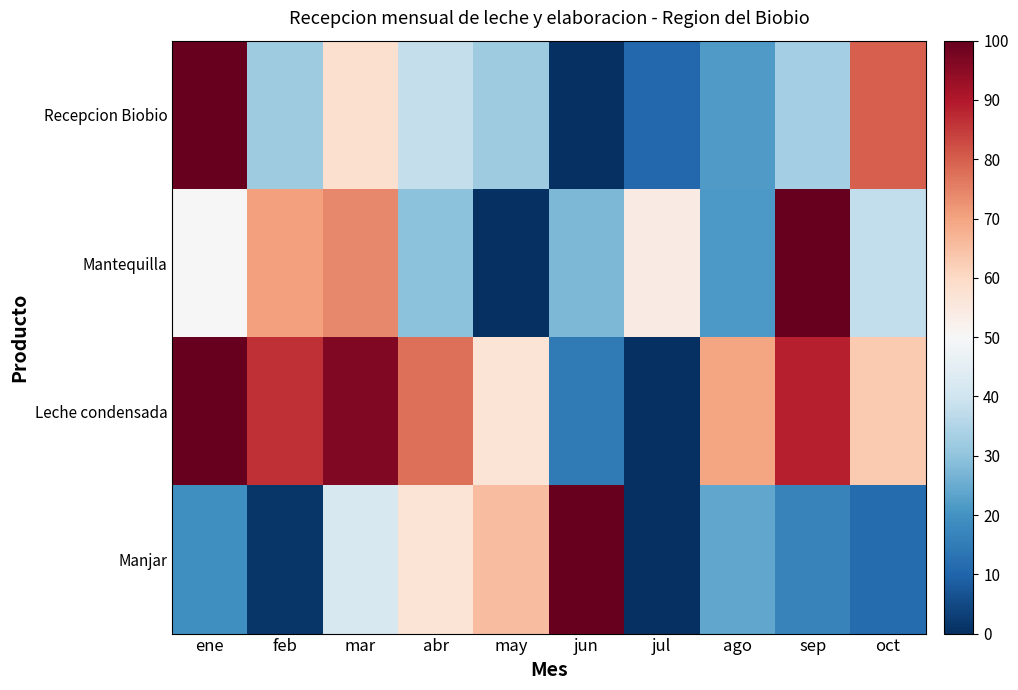

Reading right to left, list all the values displayed in this chart.

Recepcion Biobio: oct=79.8	sep=33.0	ago=21.8	jul=10.9	jun=0.0	may=32.1	abr=37.9	mar=58.0	feb=32.3	ene=100.0
Mantequilla: oct=37.8	sep=100.0	ago=21.4	jul=54.3	jun=27.6	may=0.0	abr=29.7	mar=74.2	feb=70.4	ene=50.1
Leche condensada: oct=63.2	sep=88.7	ago=69.6	jul=0.0	jun=14.8	may=56.7	abr=77.4	mar=96.1	feb=86.5	ene=100.0
Manjar: oct=11.5	sep=16.6	ago=23.9	jul=0.0	jun=100.0	may=65.5	abr=57.0	mar=42.0	feb=1.4	ene=19.3